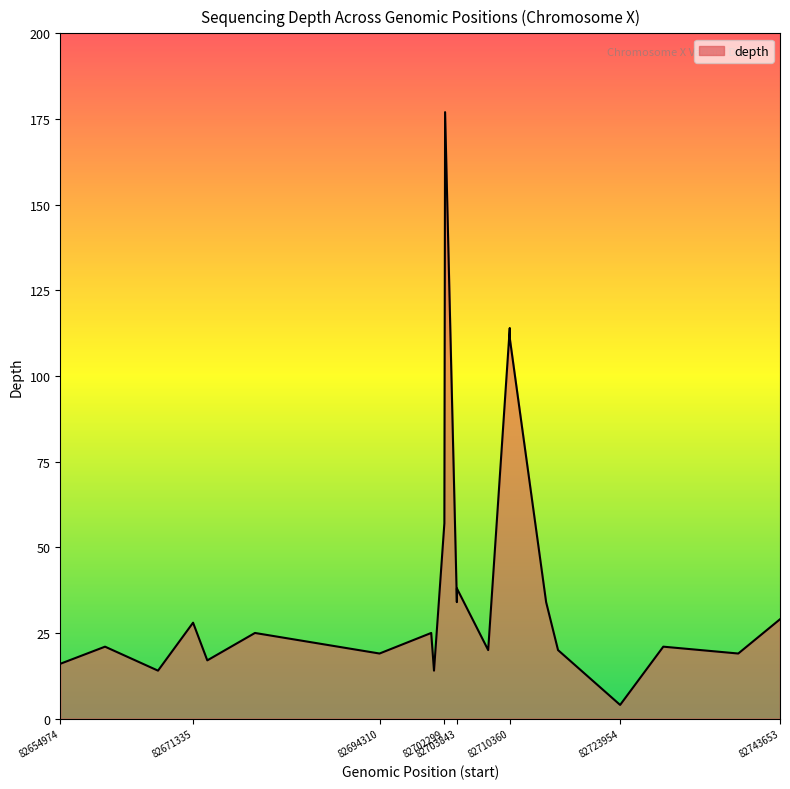

What is the maximum value shown in the chart?

177